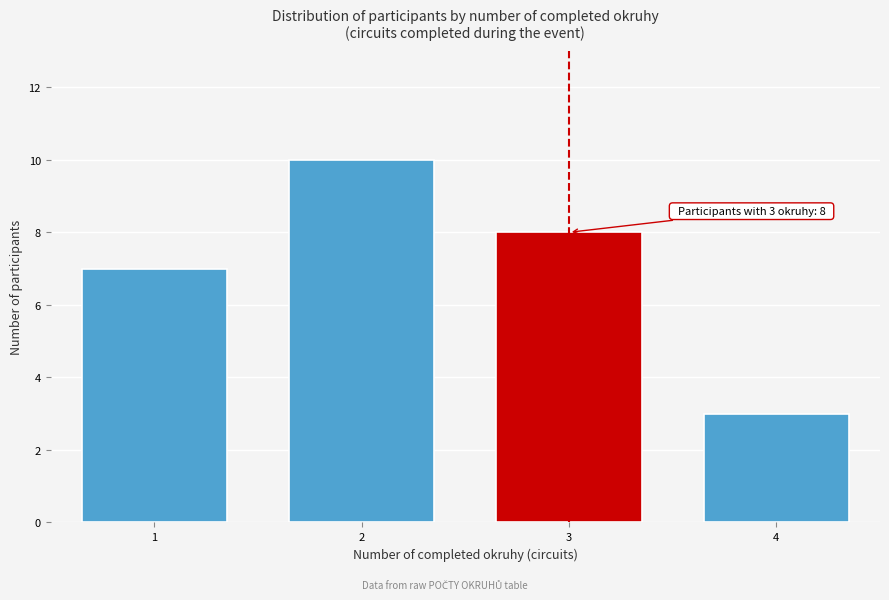

Reading left to right, what are all the values shown in this chart?

7	10	8	3